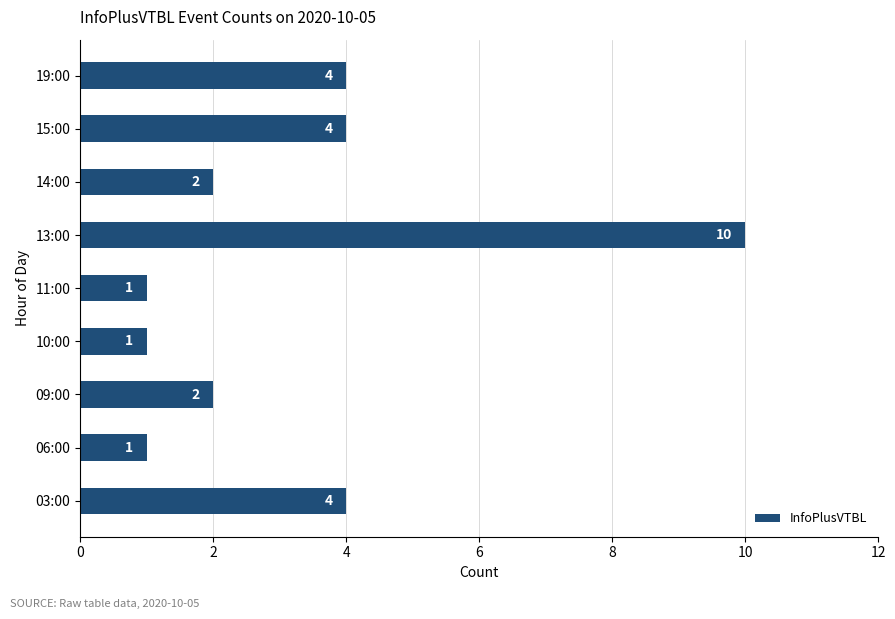

Are the bars grouped side by side (vs. stacked)?

No